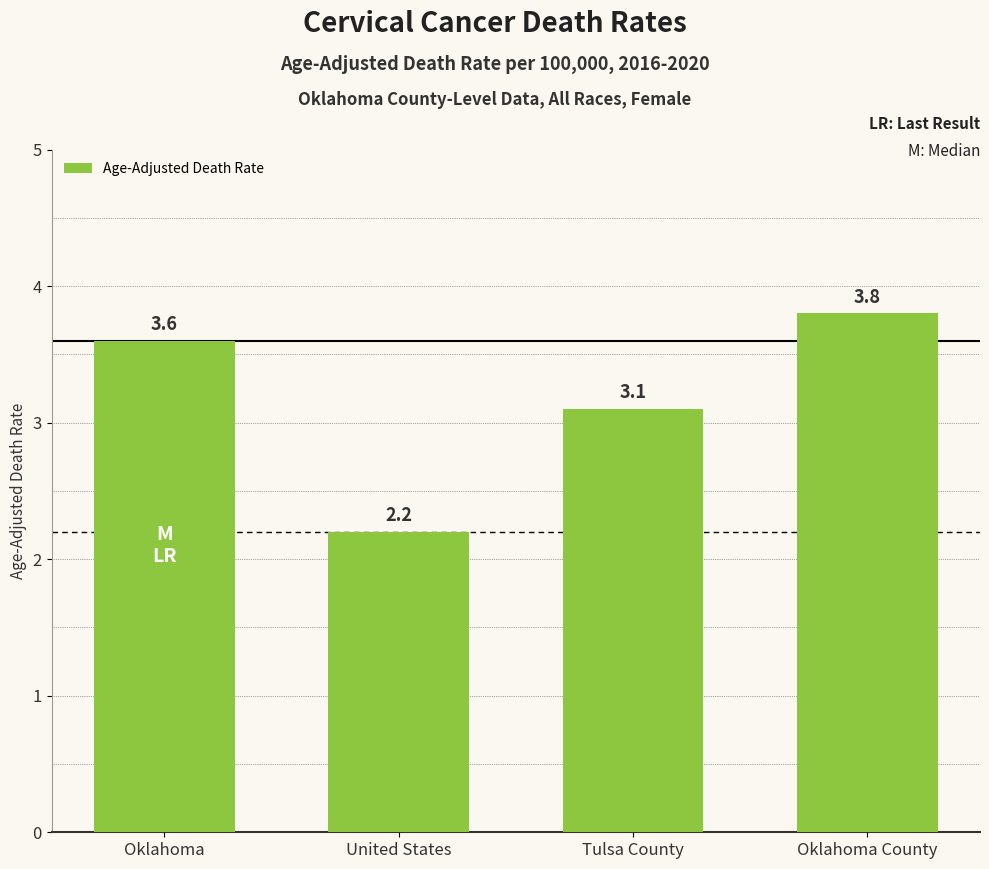

Reading left to right, transcribe all the data shown in this chart.

3.6	2.2	3.1	3.8